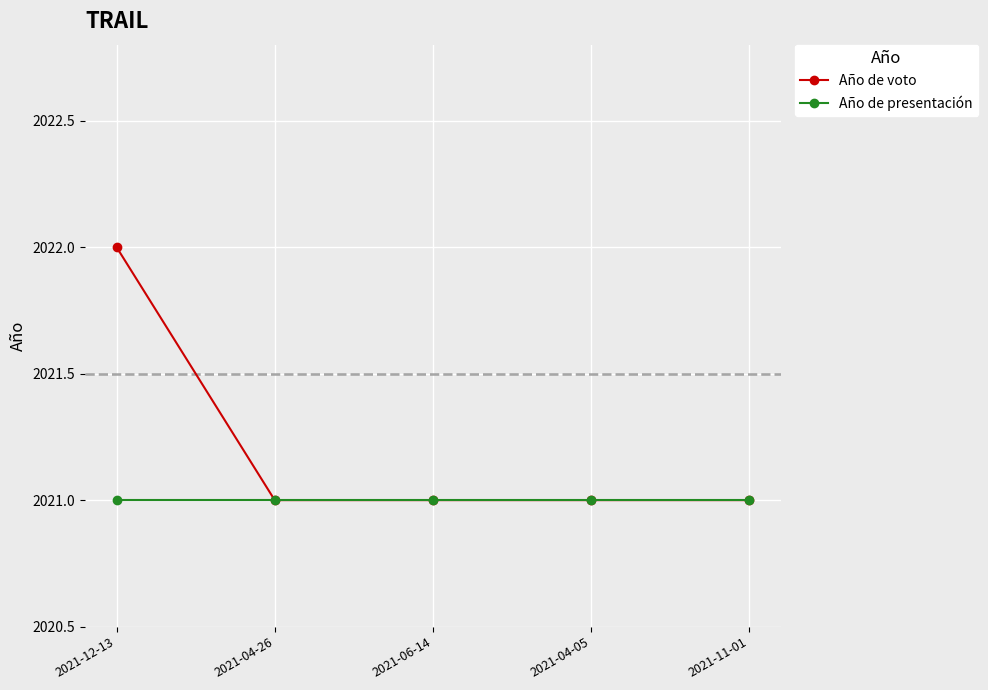

List the series in order of their peak value, lowest first.

Año de presentación, Año de voto